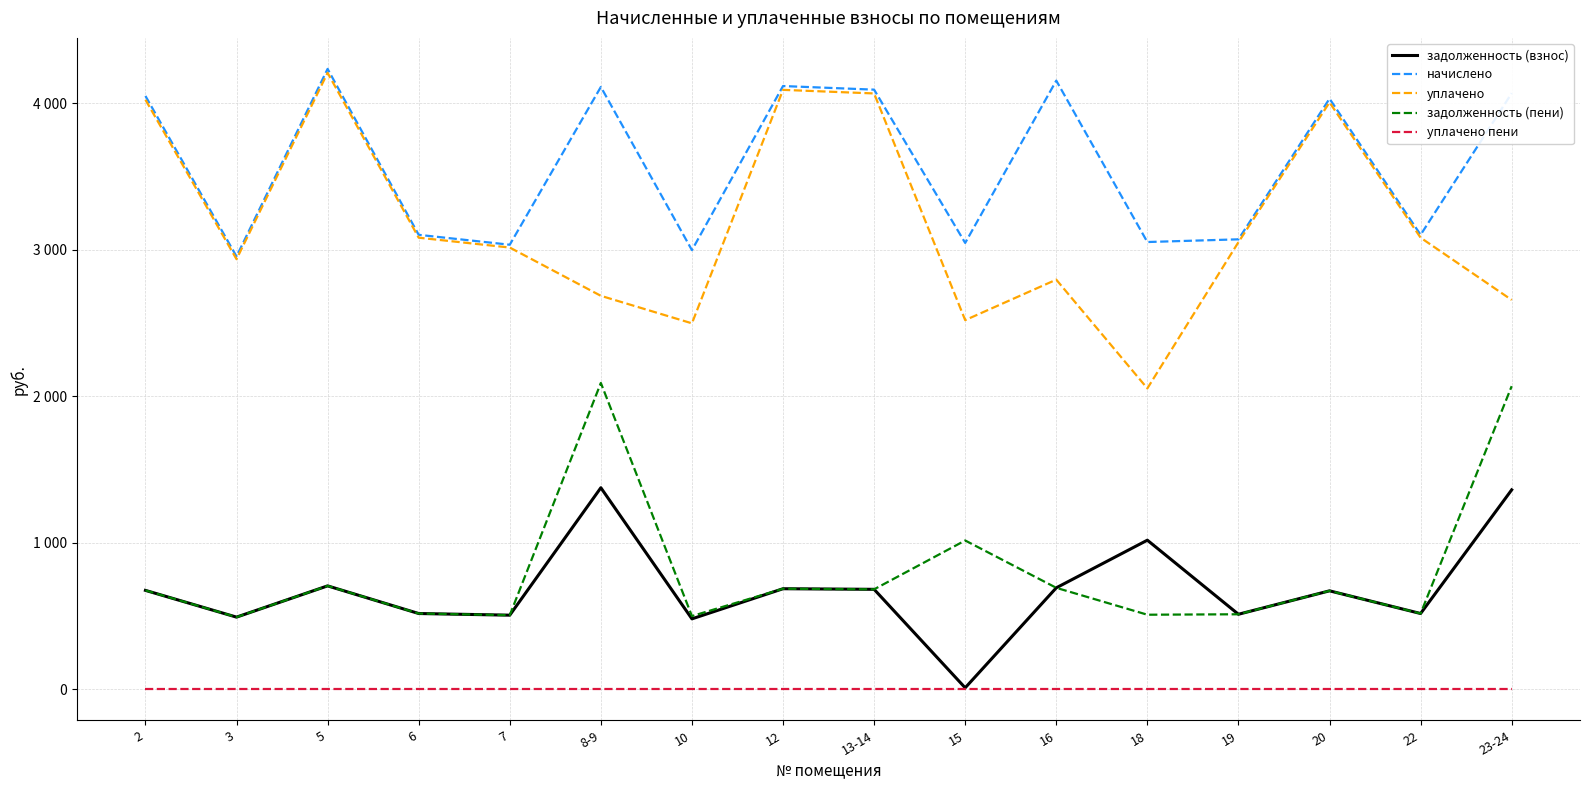

What are all the series names shown in the legend?

задолженность (взнос), начислено, уплачено, задолженность (пени), уплачено пени